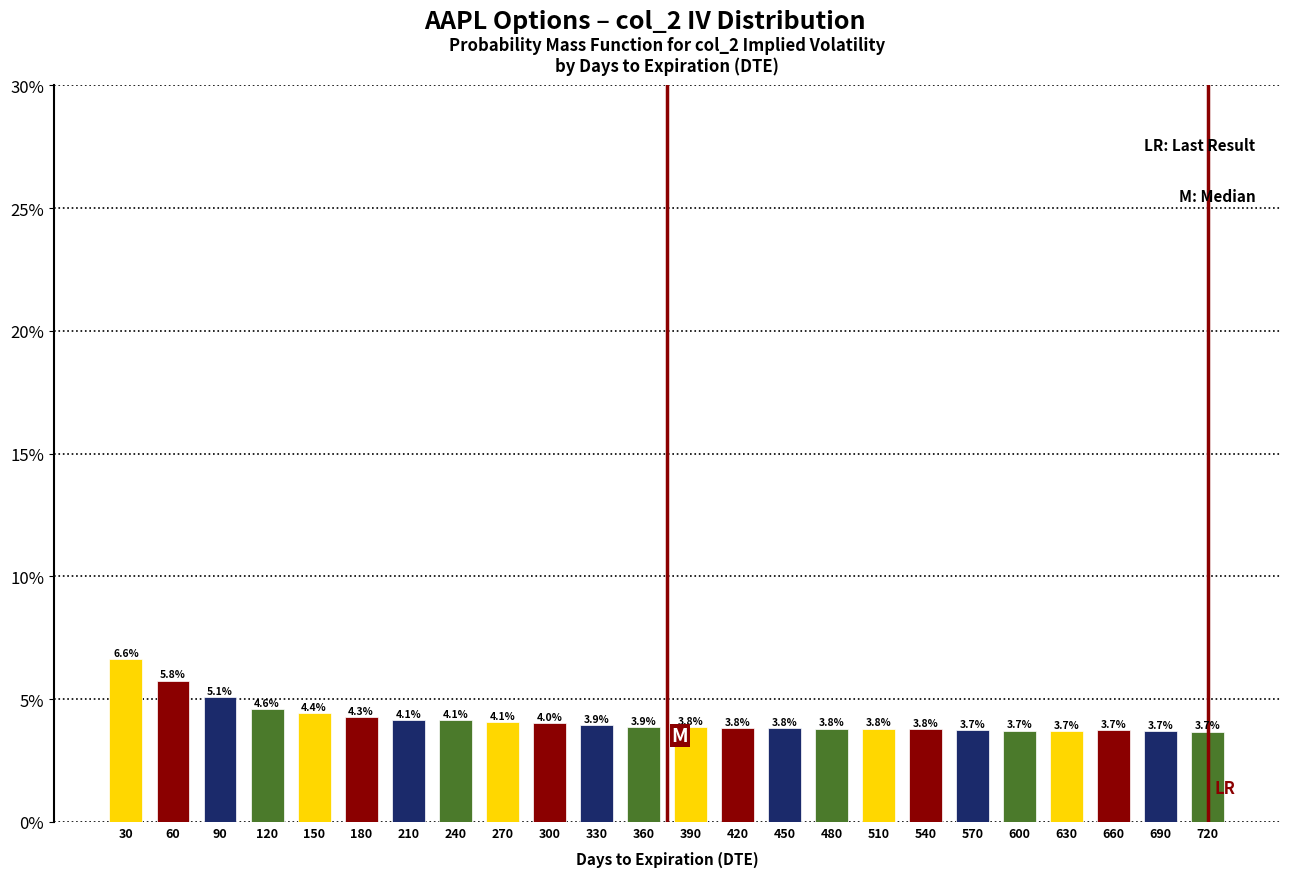

Reading right to left, list all the values displayed in this chart.

3.7	3.7	3.7	3.7	3.7	3.7	3.8	3.8	3.8	3.8	3.8	3.8	3.9	3.9	4.0	4.1	4.1	4.1	4.3	4.4	4.6	5.1	5.8	6.6